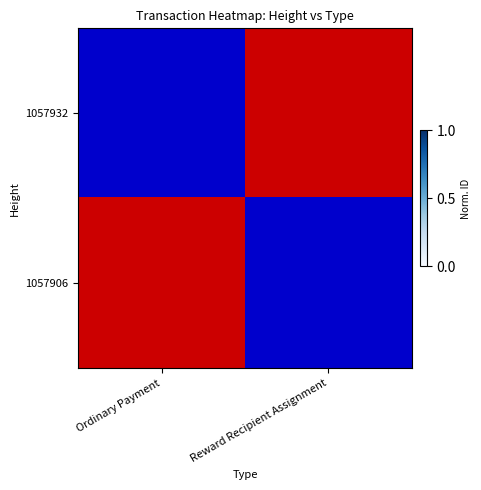

What is the maximum value shown in the chart?

1.0